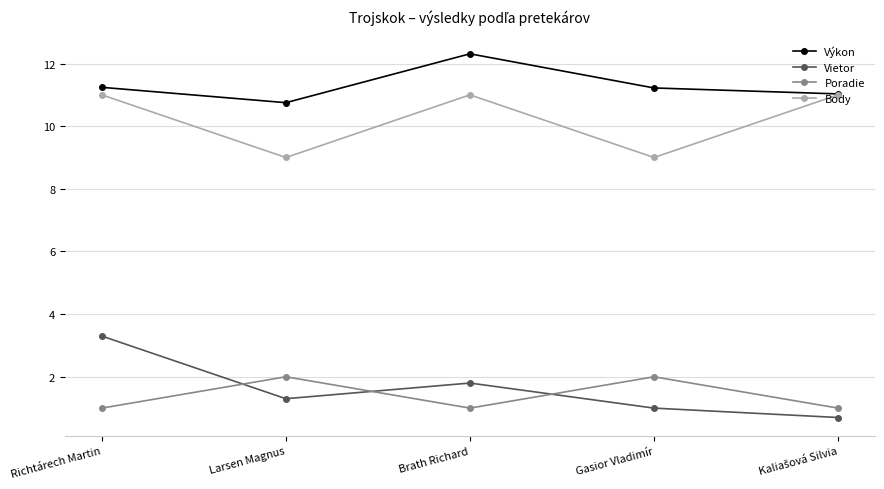

What is the label of the 5th point from the right?

Richtárech Martin